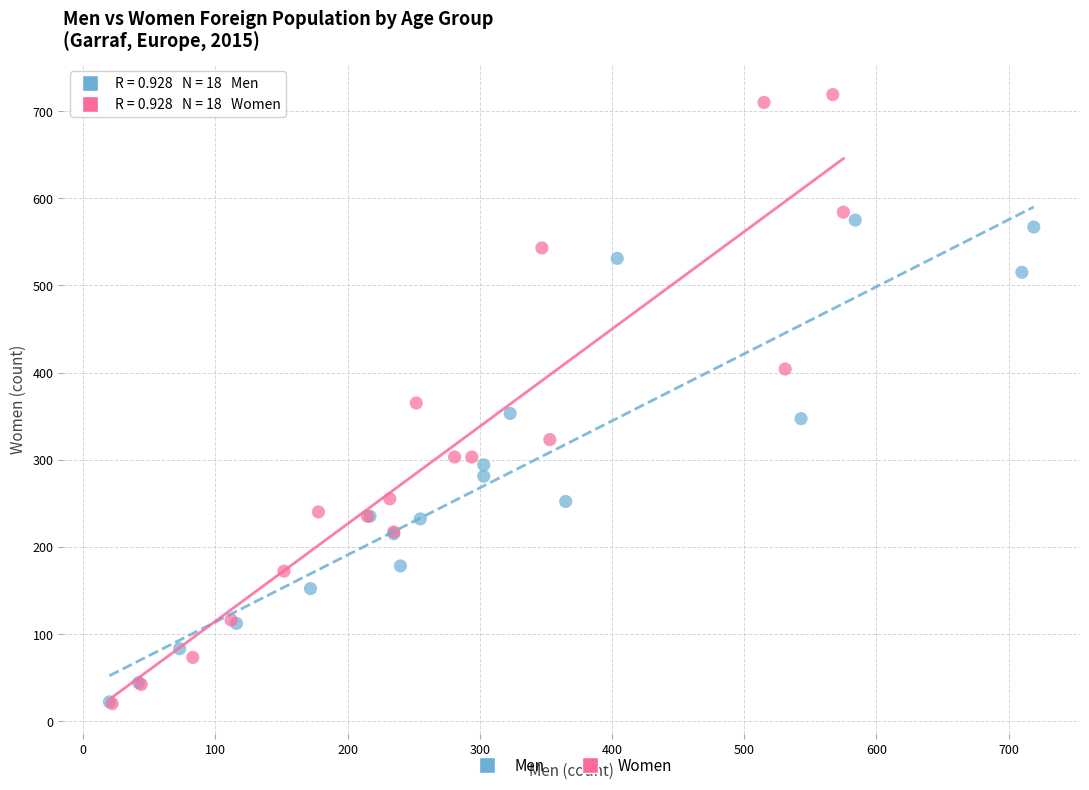

What are all the series names shown in the legend?

Men, Women